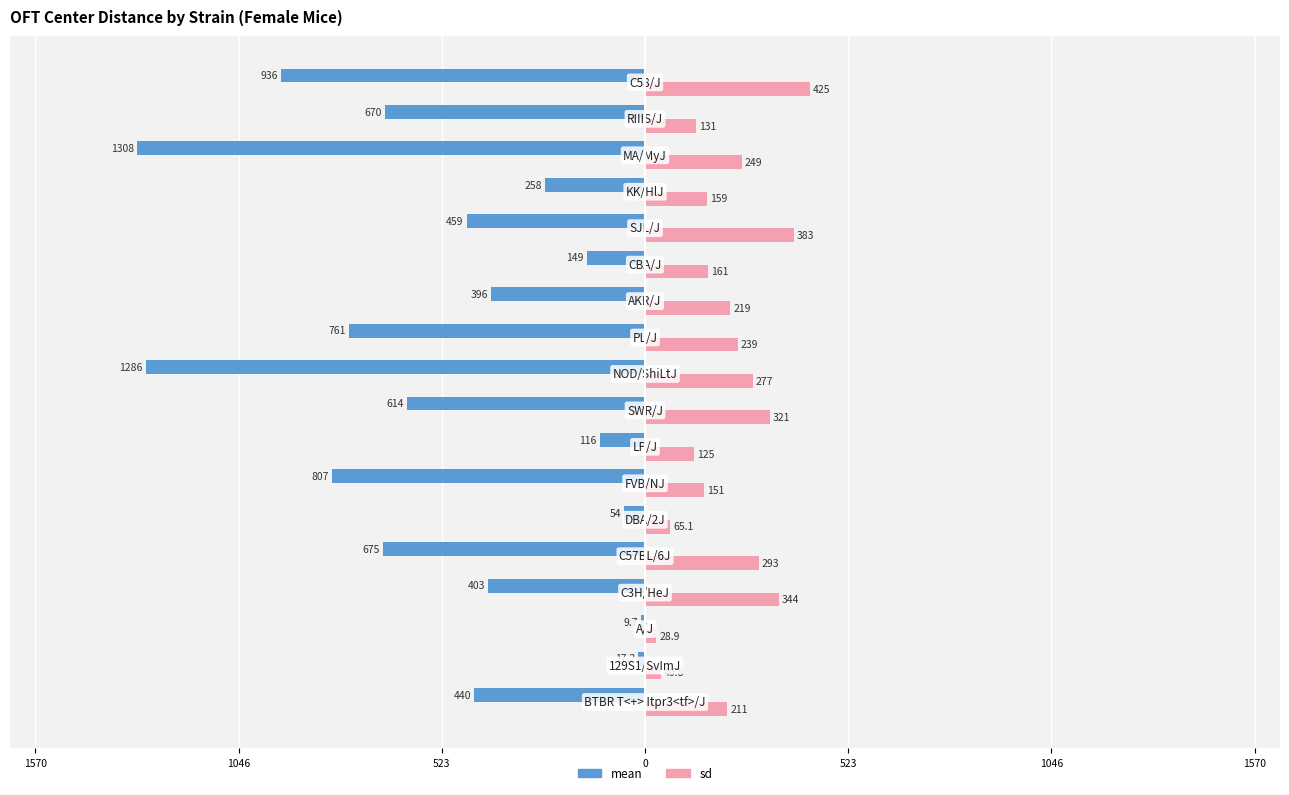

What are all the series names shown in the legend?

mean, sd